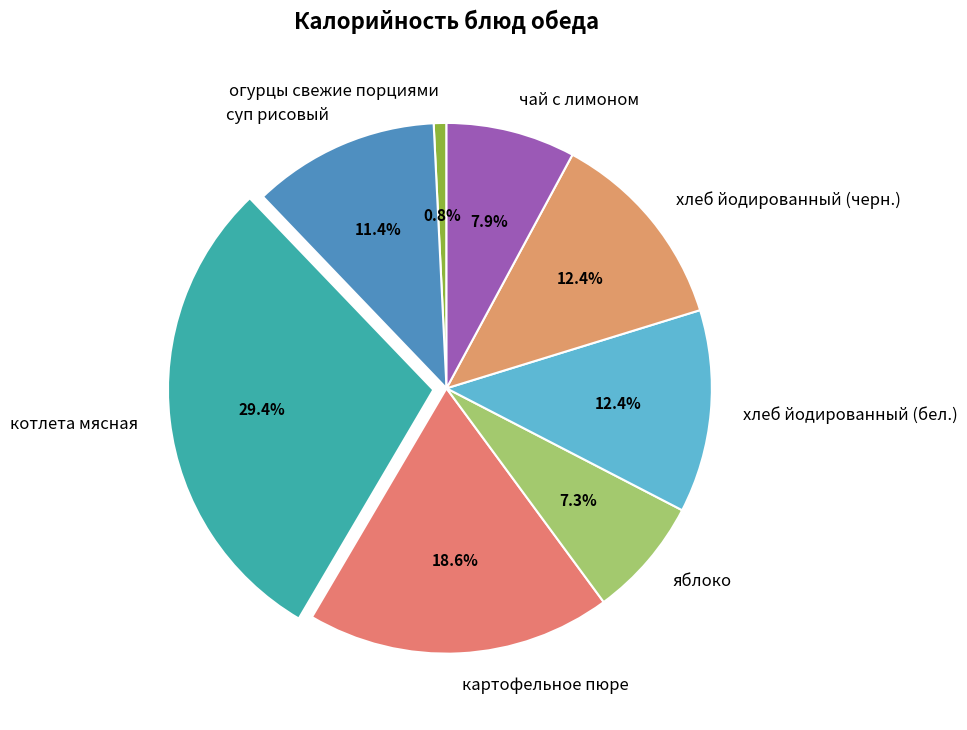

To the nearest percent, what is the combined percentage of котлета мясная and картофельное пюре?

48%